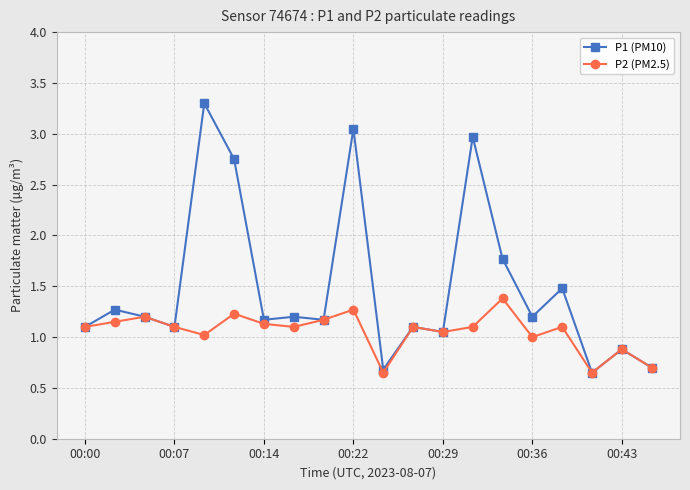

Count the number of categories in the chart.

20